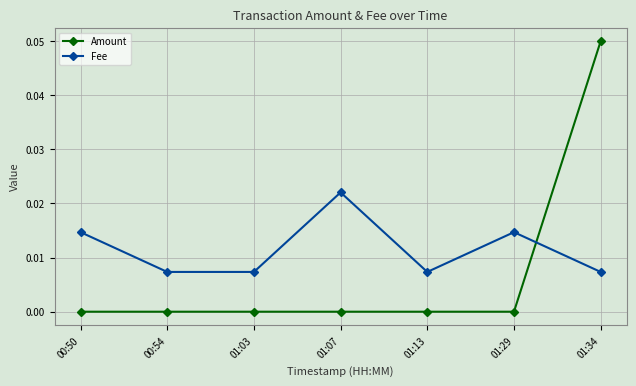

Is this an area chart (filled region under the line)?

No